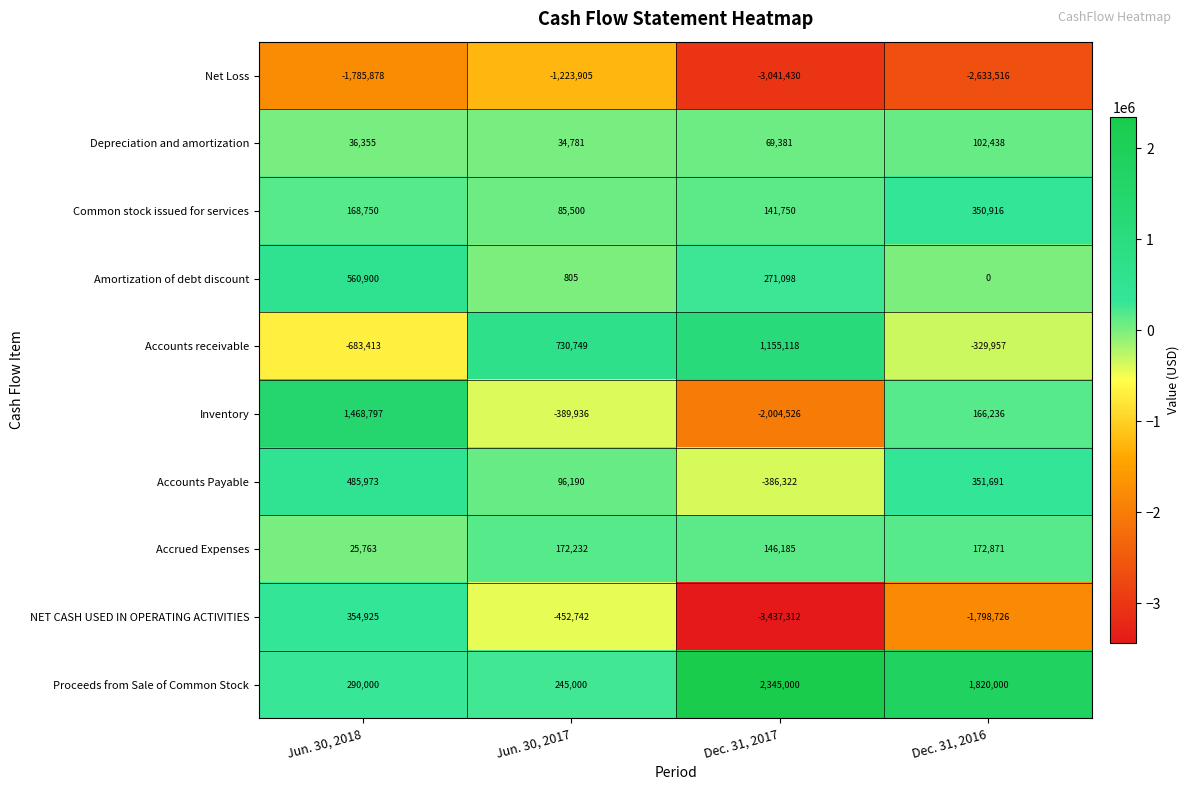

What is the spread (max minus min) of values at Dec. 31, 2017?

5782312